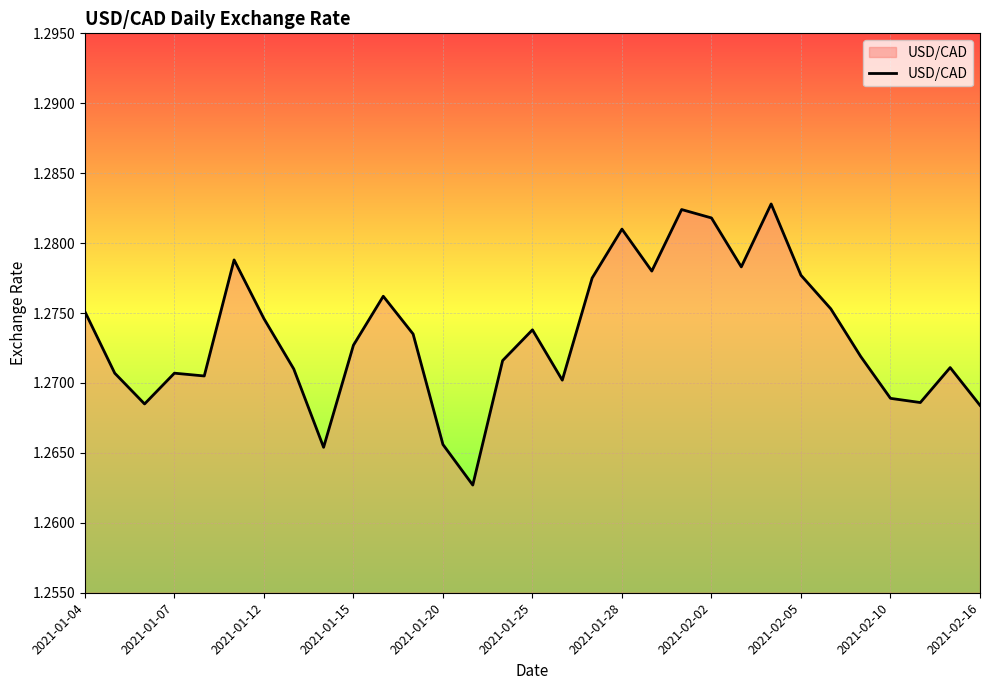

What is the maximum value shown in the chart?

1.3